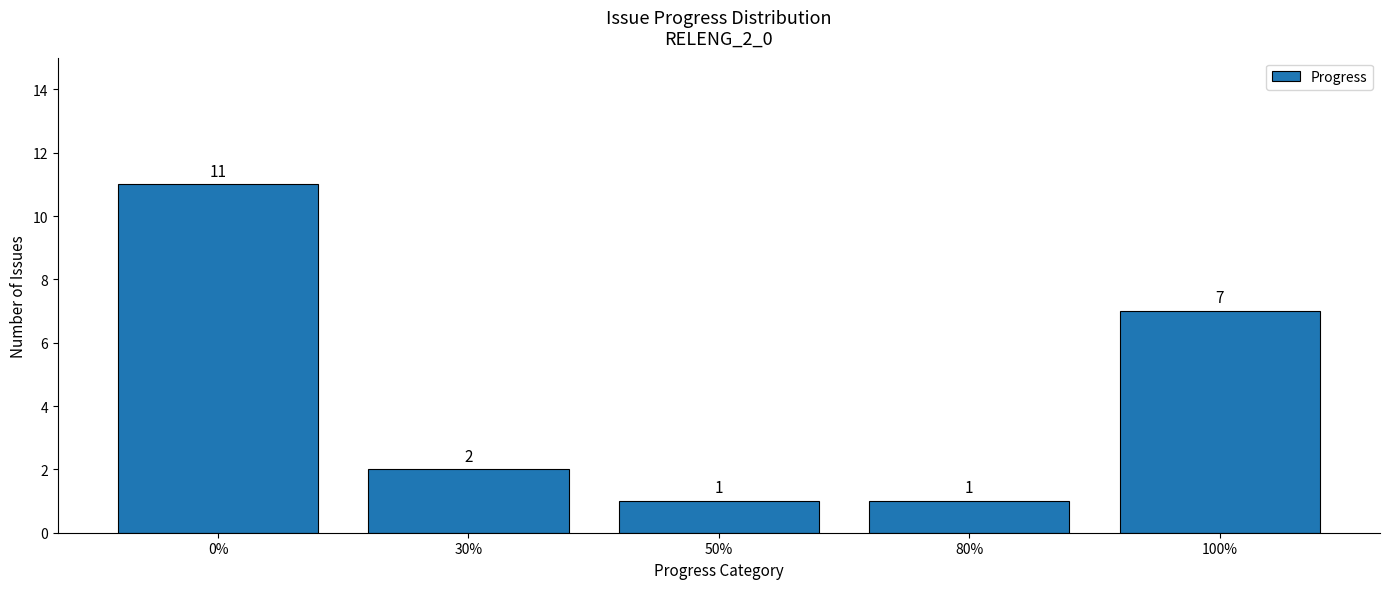

How many categories are shown in the chart?

5